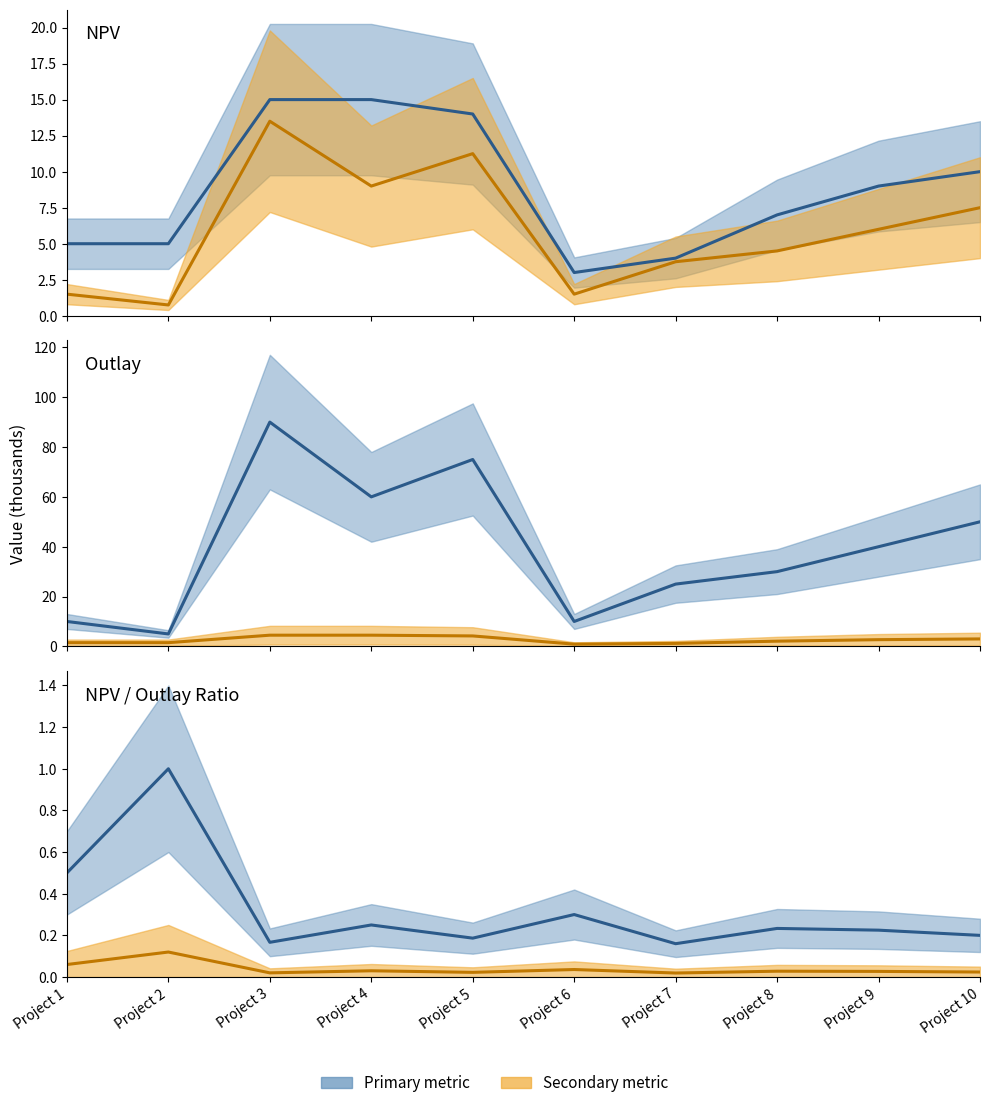

How many values in the NPV series exceed 9?

4